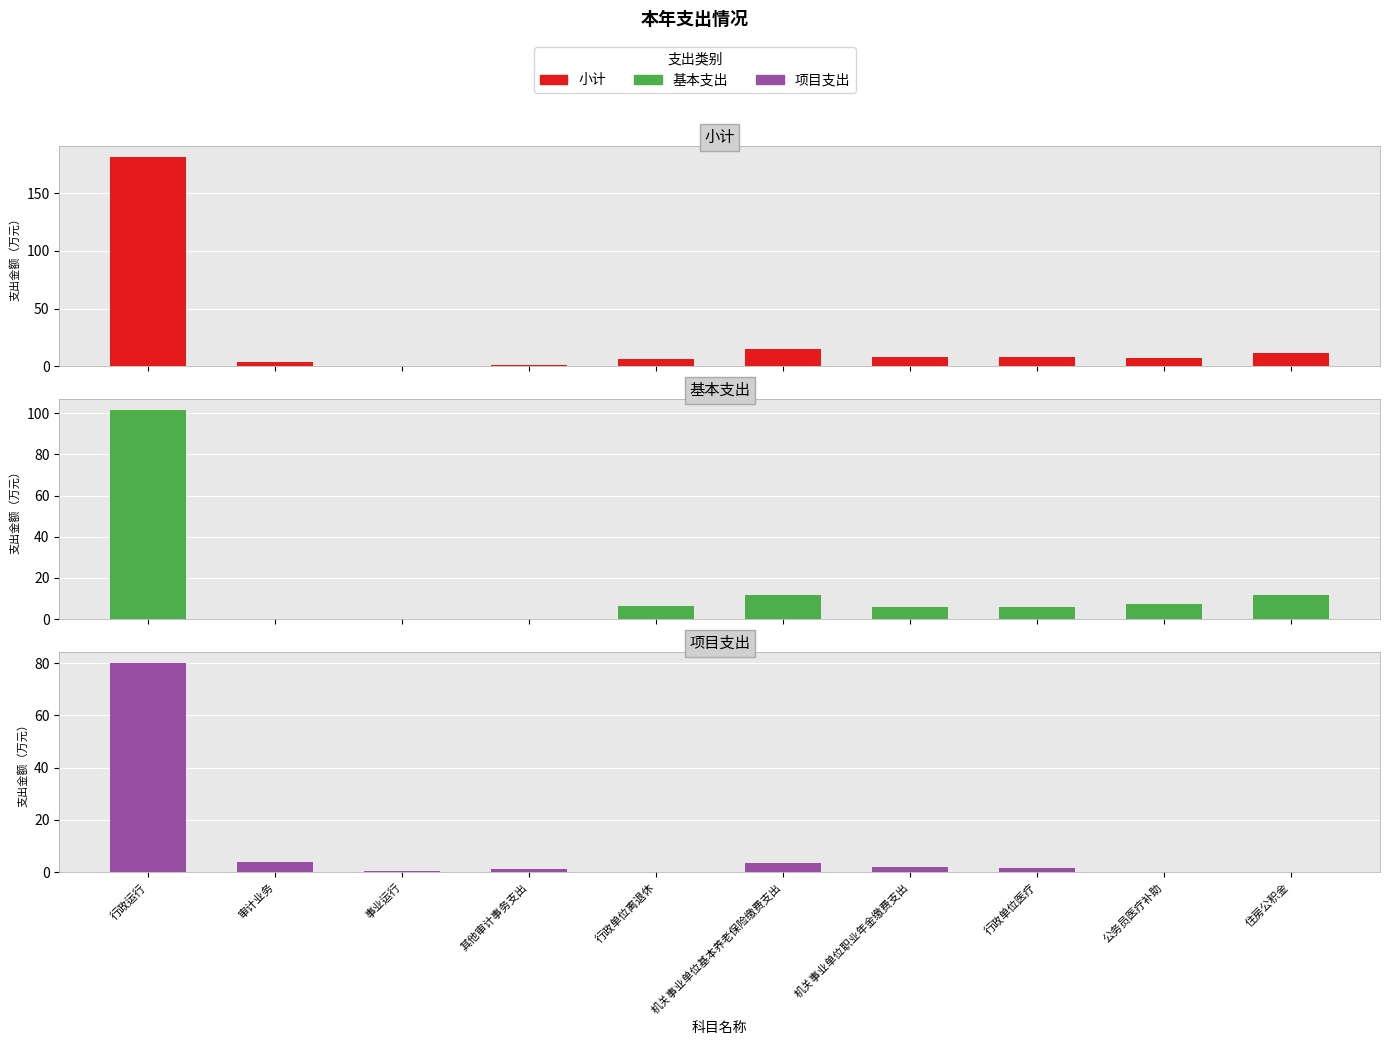

How many values in the 小计 series exceed 7?

6